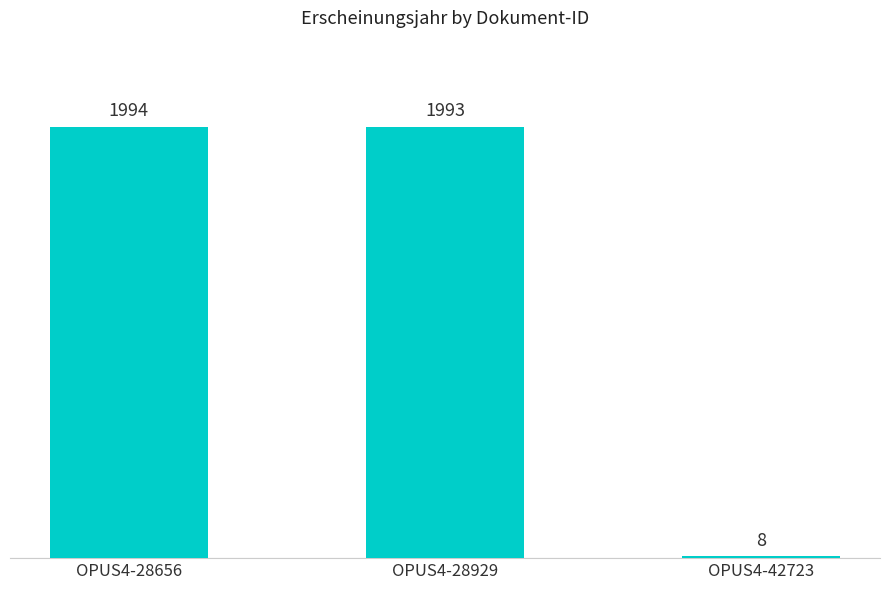

Is it true that the value at OPUS4-42723 is 8?

True